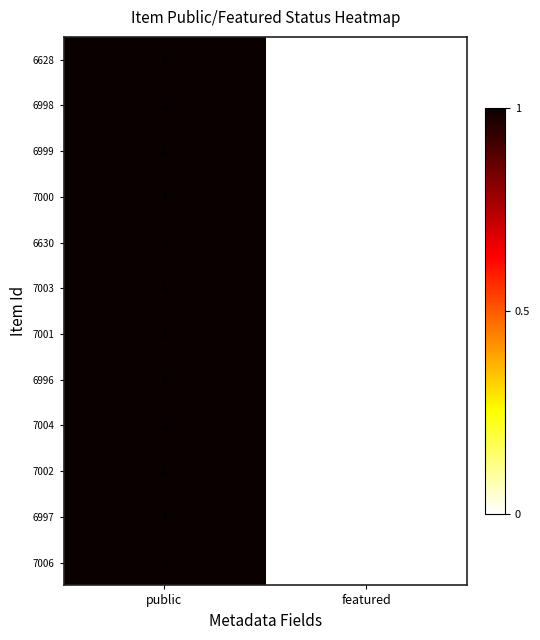

Count the number of data series in this chart.

12